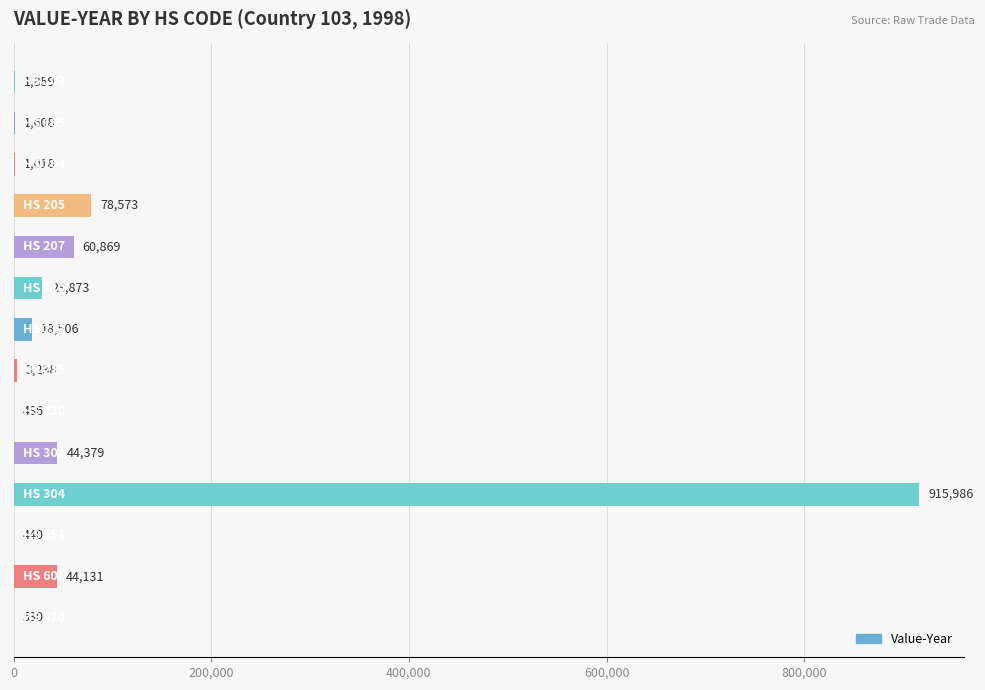

What is the sum of all values?

1200496